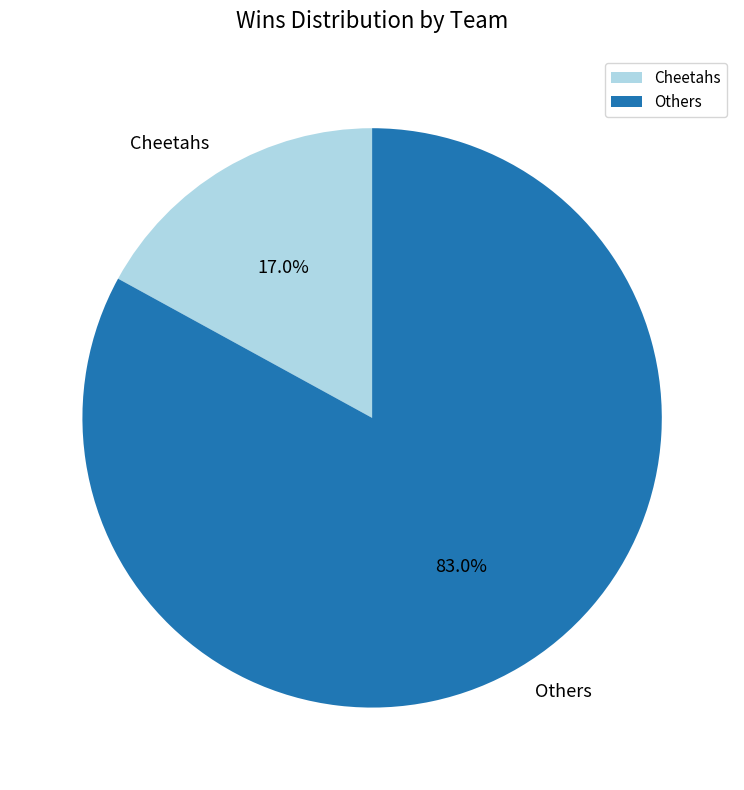

Is there a majority slice in this chart?

Yes